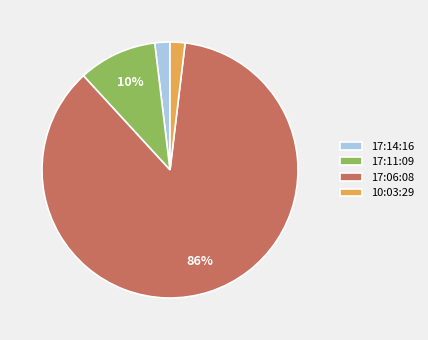

Is the sum of 17:11:09 and 17:06:08 greater than half?

Yes